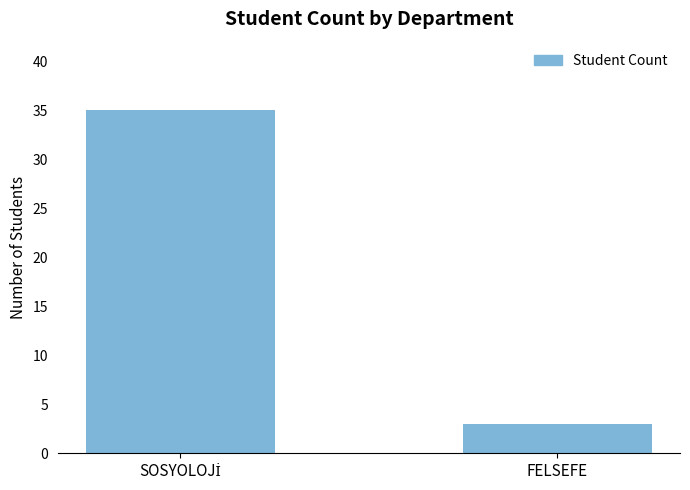

The chart shows a value of 3 at FELSEFE. True or false?

True